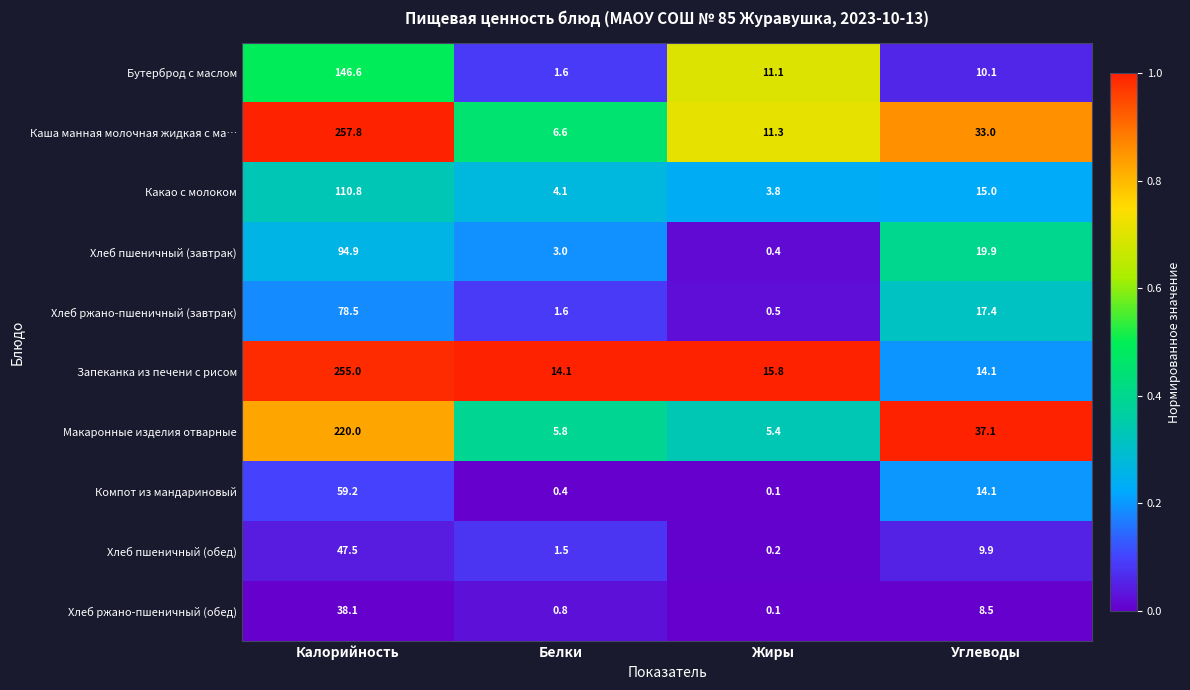

Is it true that Каша манная молочная жидкая с ма… equals 11.3 at Жиры?

True